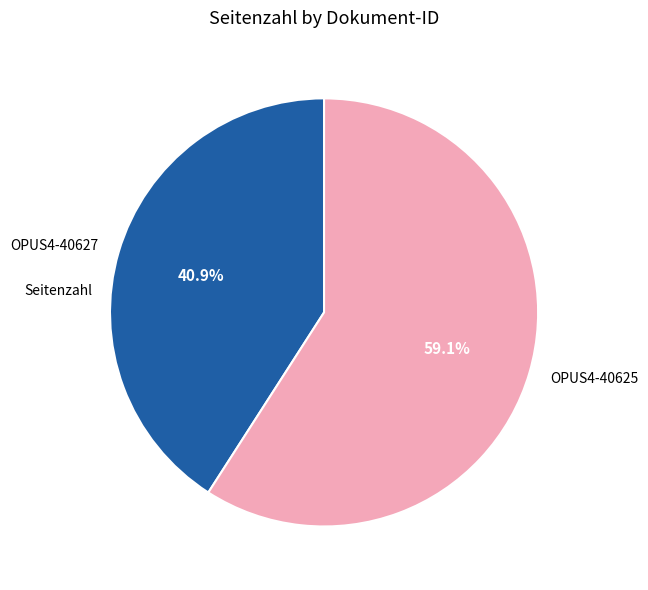

To the nearest percent, what percentage of the pie is OPUS4-40625?

59%